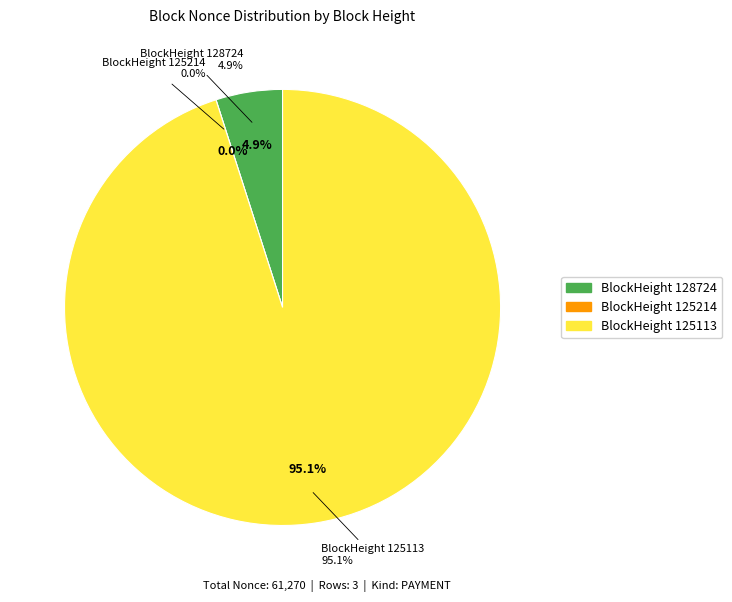

Is there a majority slice in this chart?

Yes